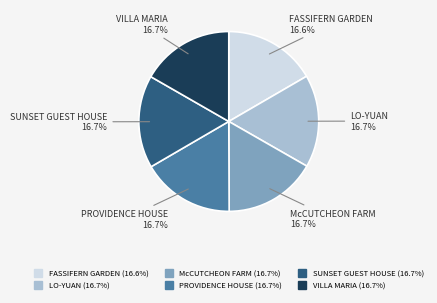

What percentage is NOT represented by SUNSET GUEST HOUSE?

83.3%